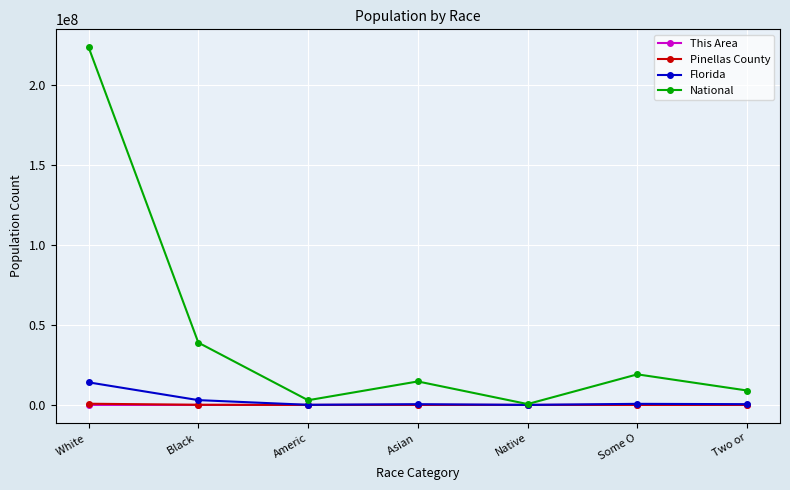

At which label is National closest to 112046639?

Black 